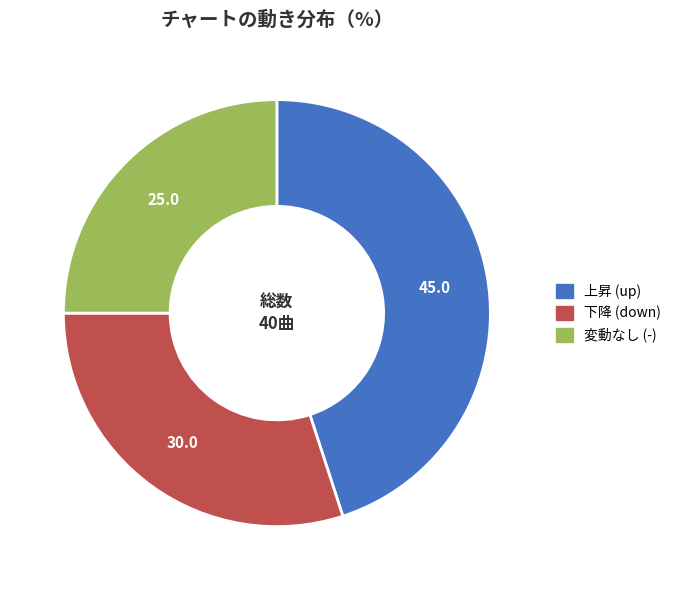

Does any single category account for the majority?

No